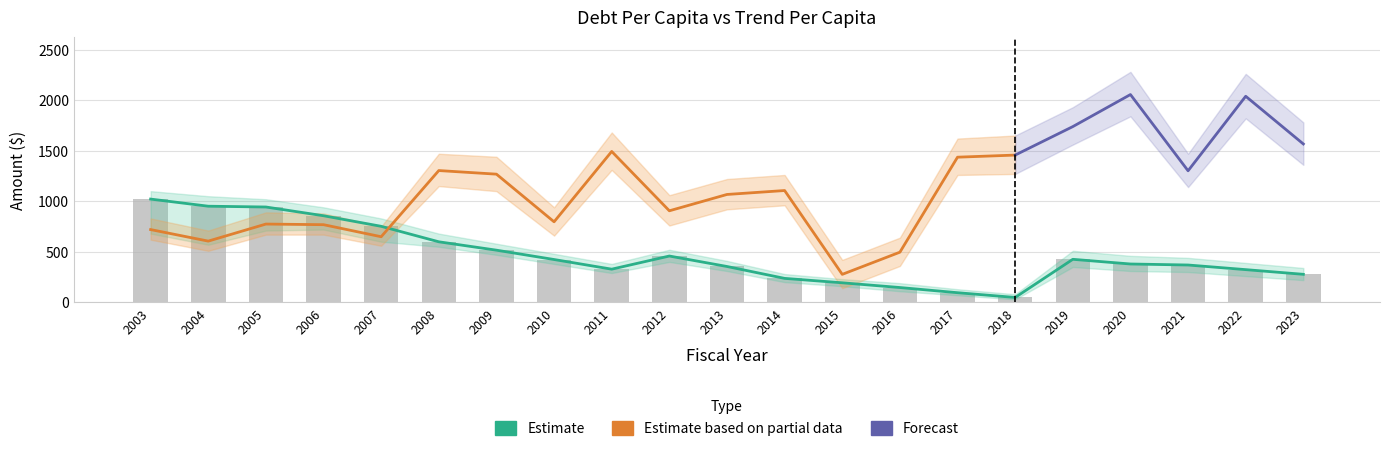

Reading right to left, what are all the values shown in this chart?

2023=277.3	2022=323.7	2021=369.4	2020=379.4	2019=425.8	2018=48.5	2017=95.5	2016=146.6	2015=193.5	2014=237.2	2013=354.7	2012=458.3	2011=328.2	2010=423.7	2009=516.1	2008=599.0	2007=752.2	2006=856.6	2005=943.1	2004=951.0	2003=1021.4